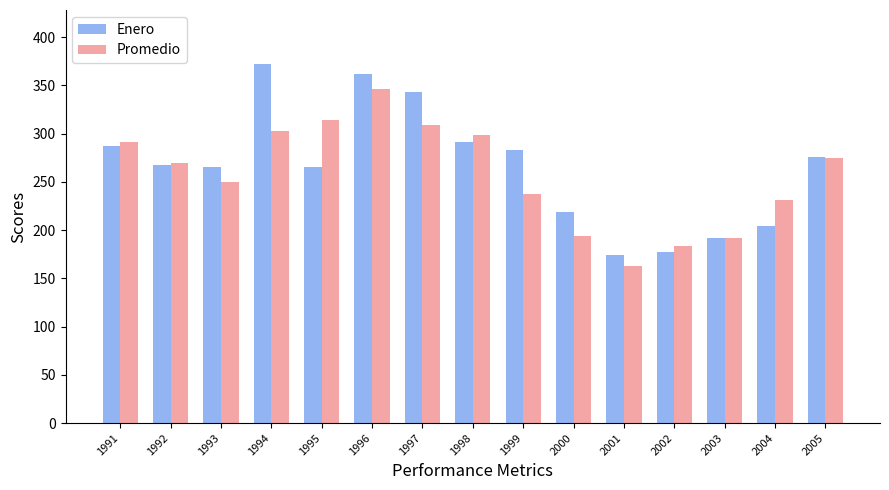

What is the total value across all series at 1996?

708.7